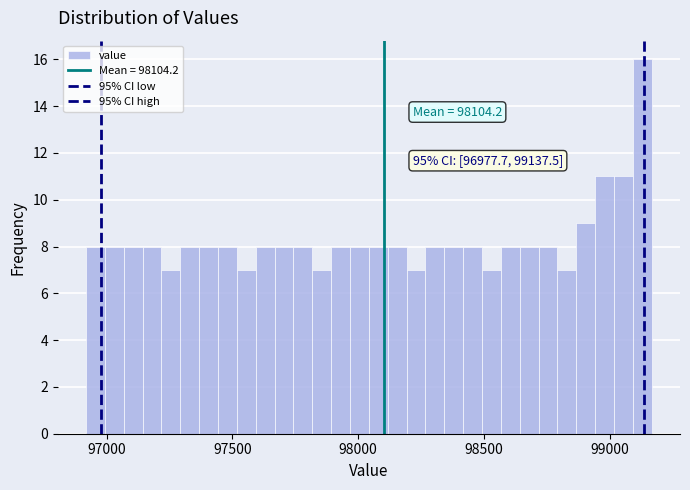

Around what value on the x-axis is the tallest bar? Give the approximate position of its centre, as read against the axis.

99150